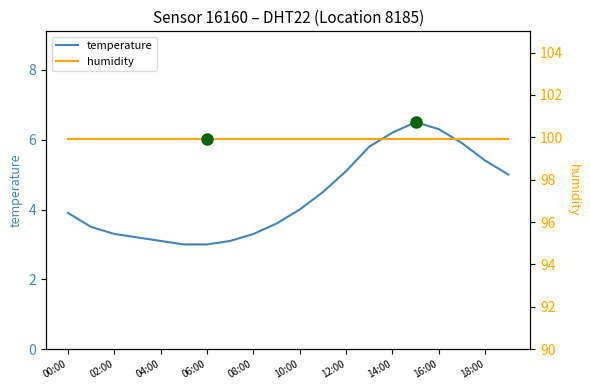

Rank the series by their average value, from lowest to highest.

temperature, humidity